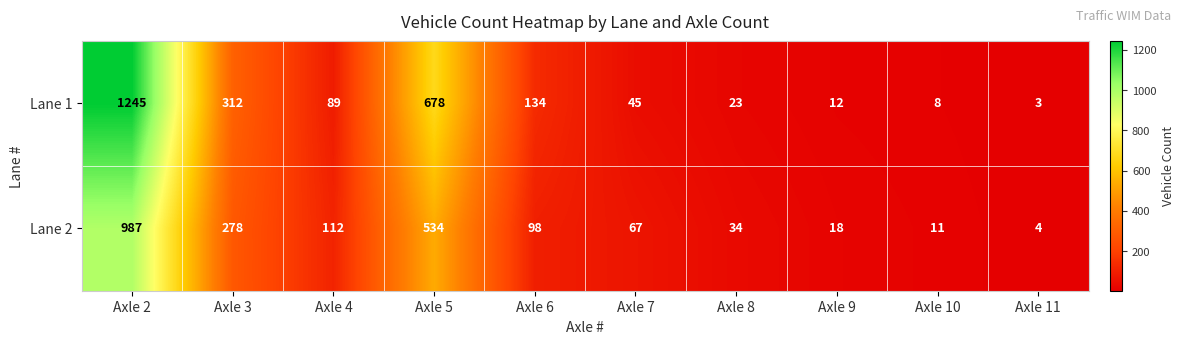

How many data points does each series have?

10